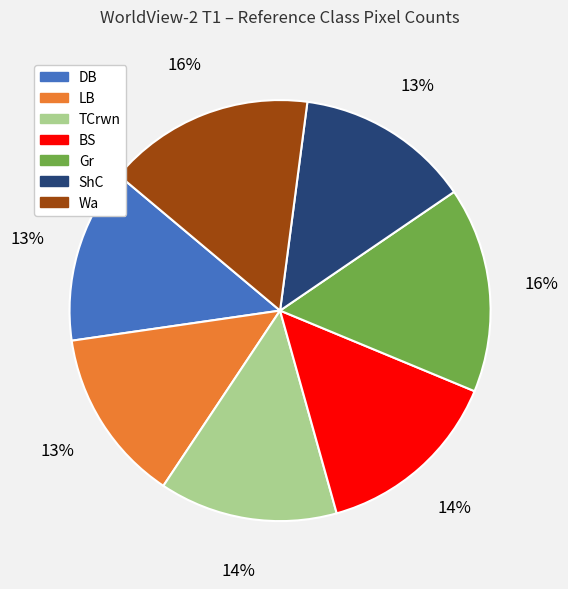

Does TCrwn represent more than half of the total?

No